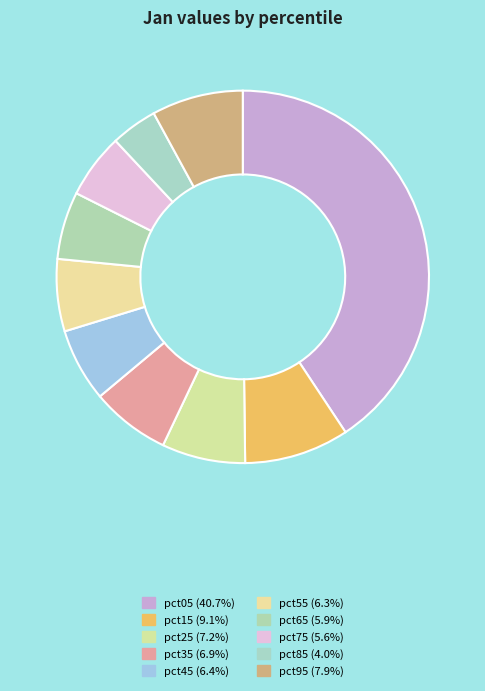

How many segments does this pie chart have?

10